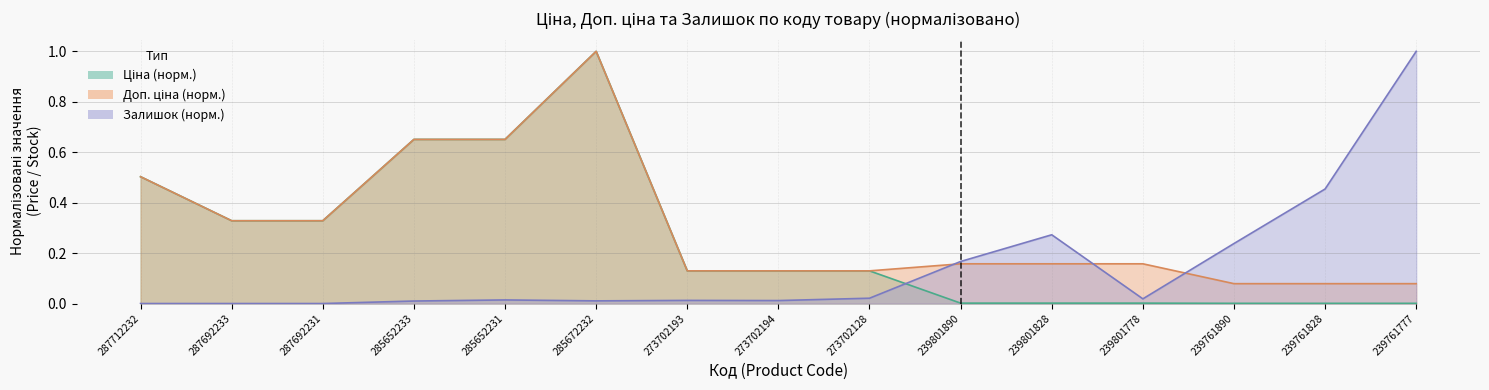

The Доп. ціна series shows 0.3 at 287712232. True or false?

False